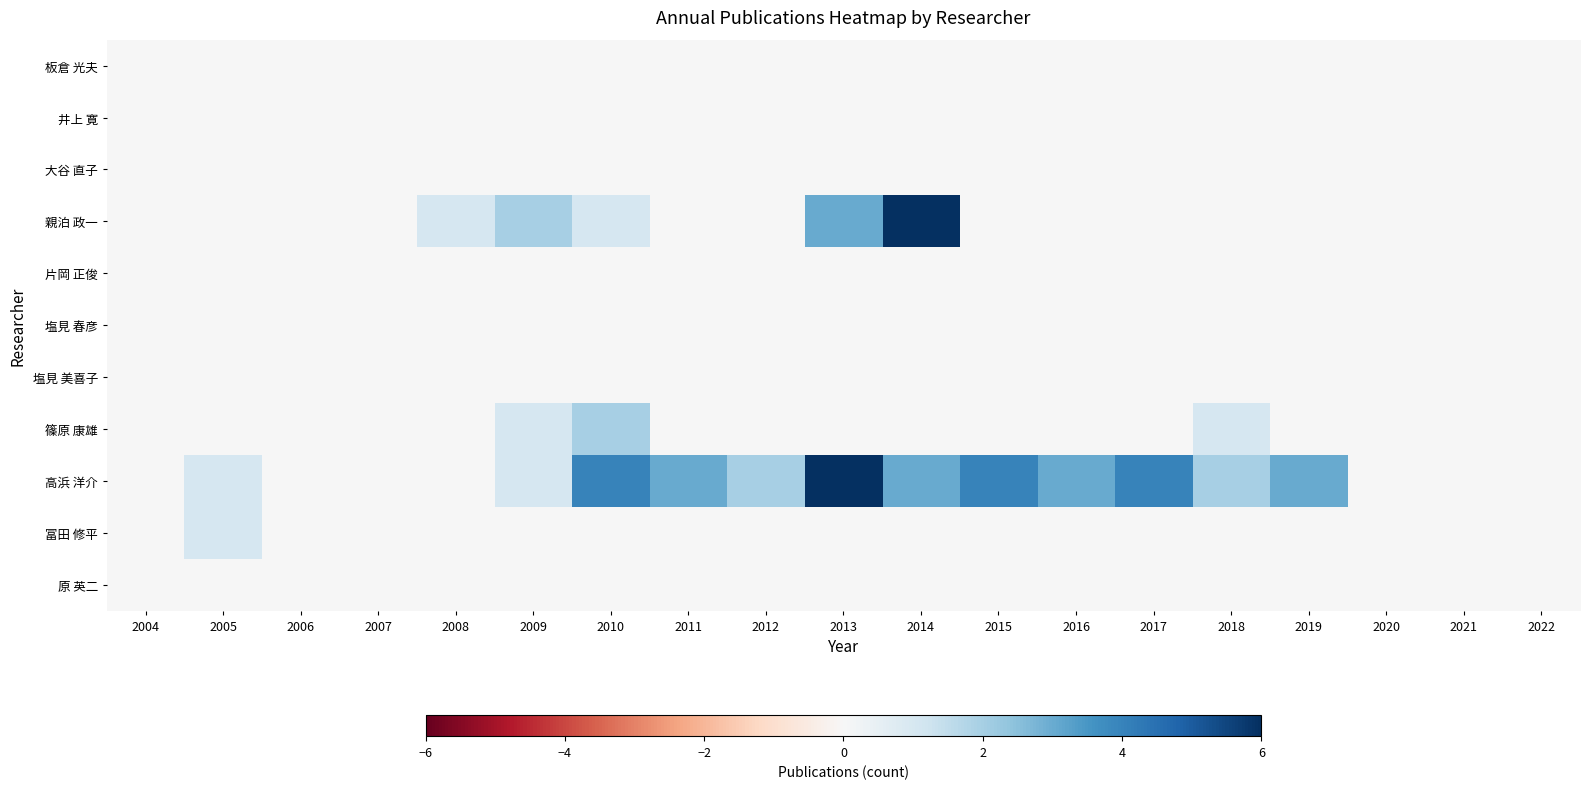

What is the difference between the highest and lowest values at 2013?

6